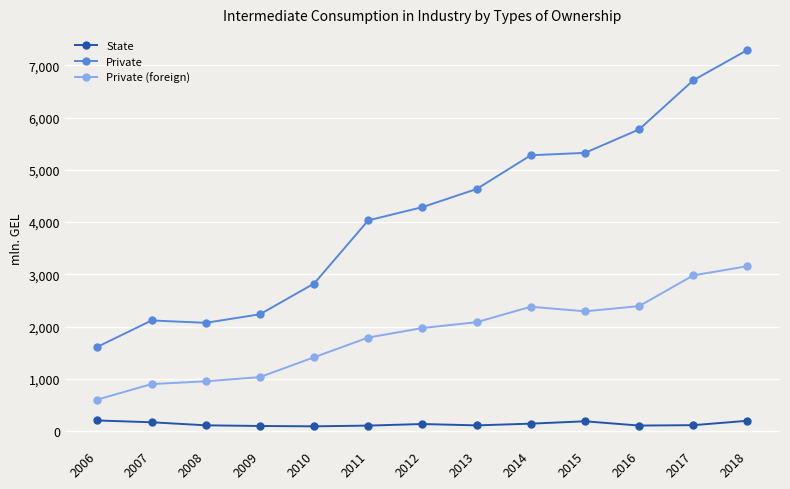

Is the value of Private (foreign) at 2014 greater than the value of State at 2010?

Yes